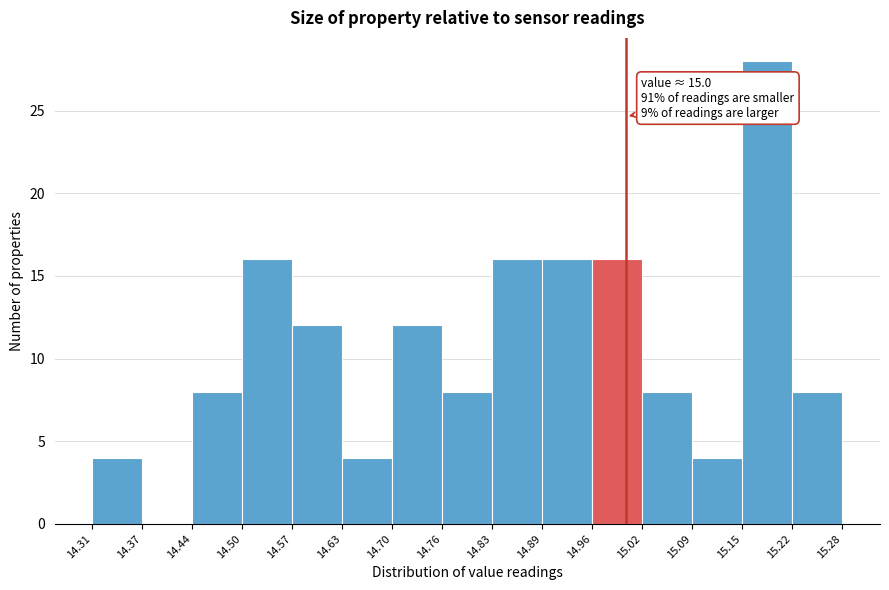

Over which range of the x-axis is the bar tallest?

15.15 to 15.22